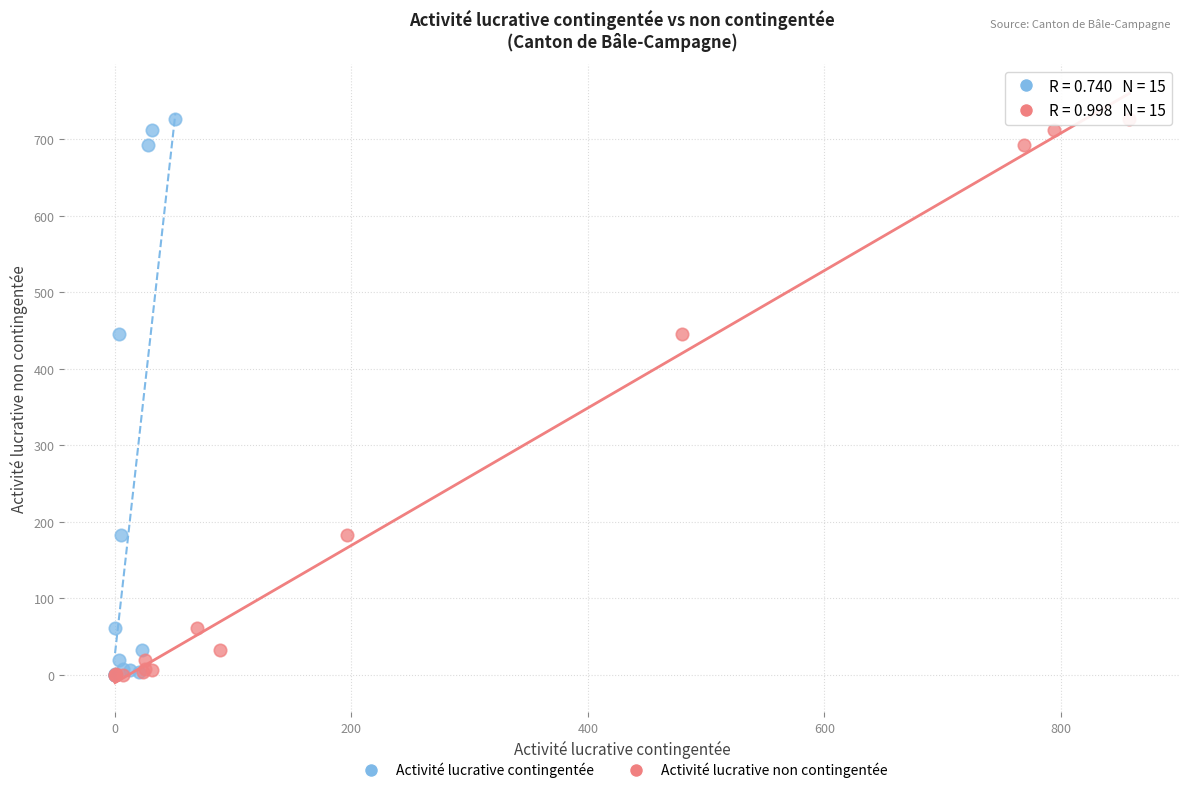

What are all the series names shown in the legend?

Activité lucrative contingentée, Activité lucrative non contingentée